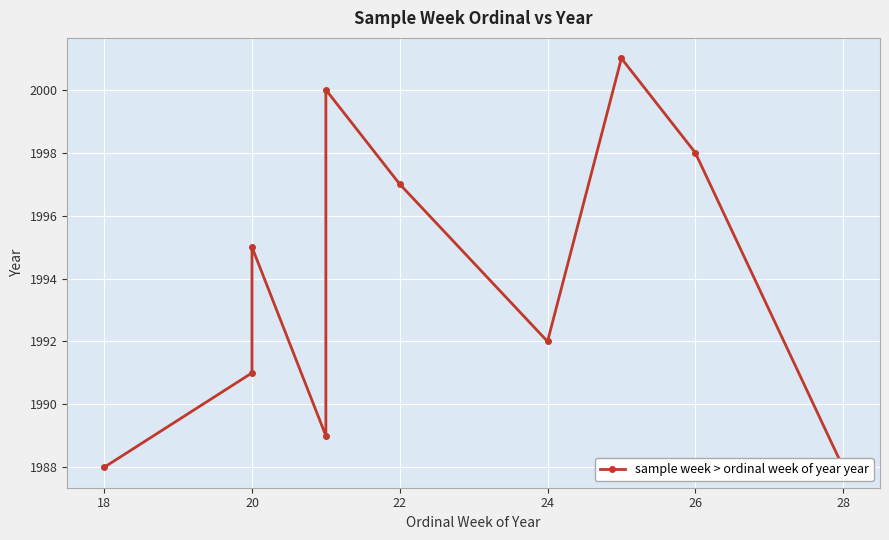

What is the value of the 8th point from the left?

2001